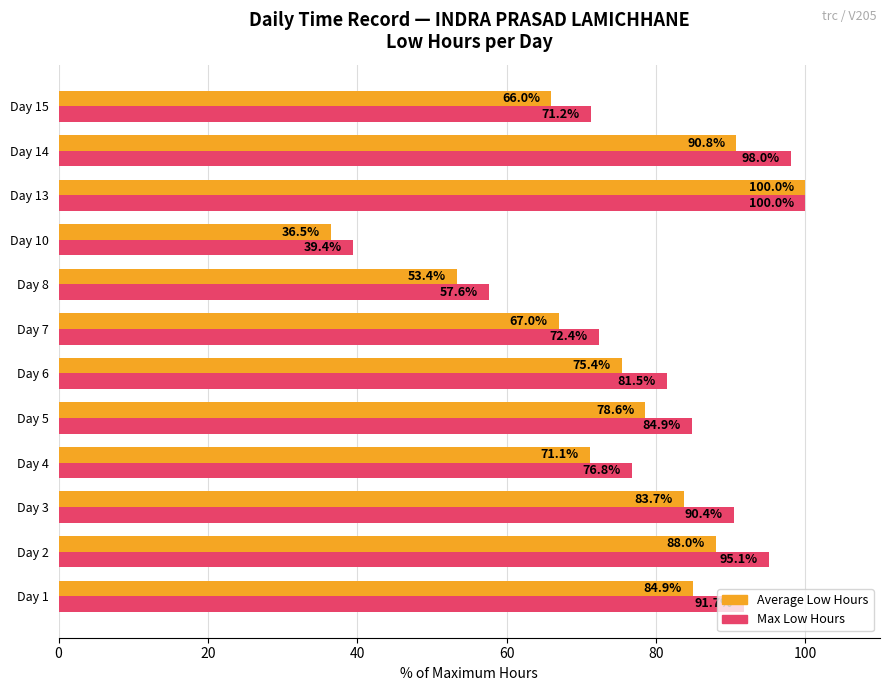

Where is Average Low Hours nearest to the value 68?

Day 7